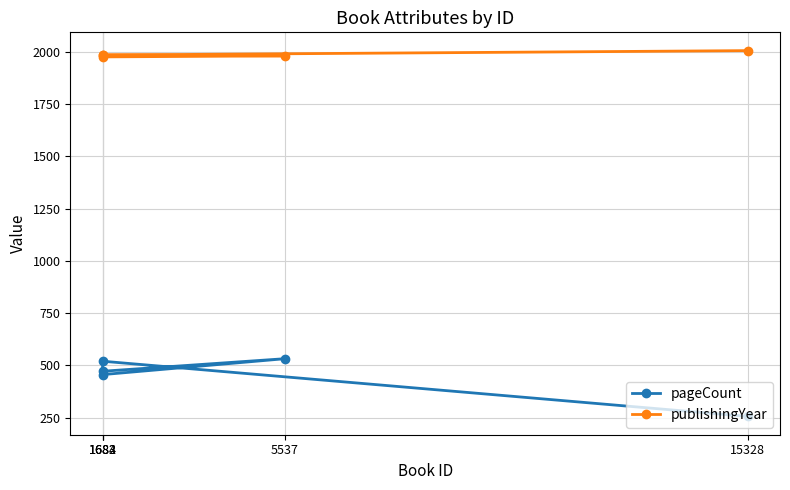

Count the publishingYear values in the range 1980 to 1984.

3